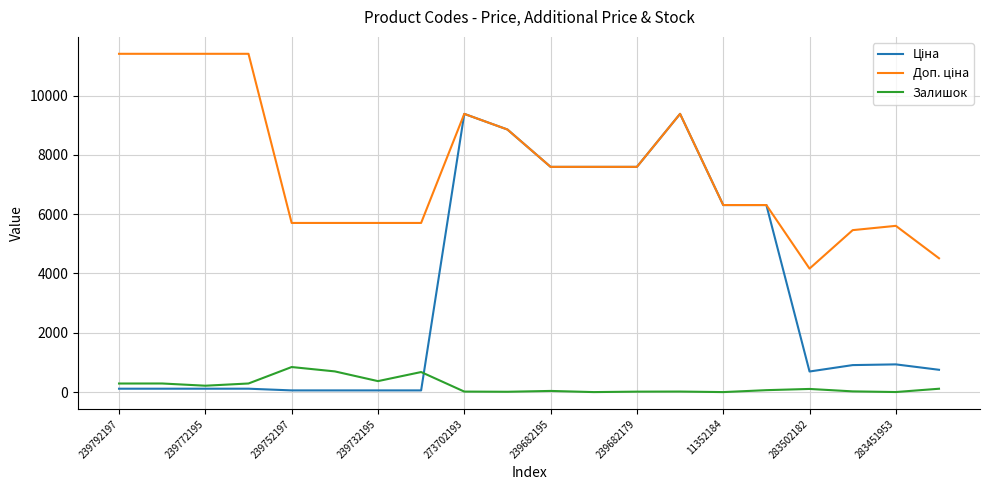

What is the greatest value displayed?

11410.0